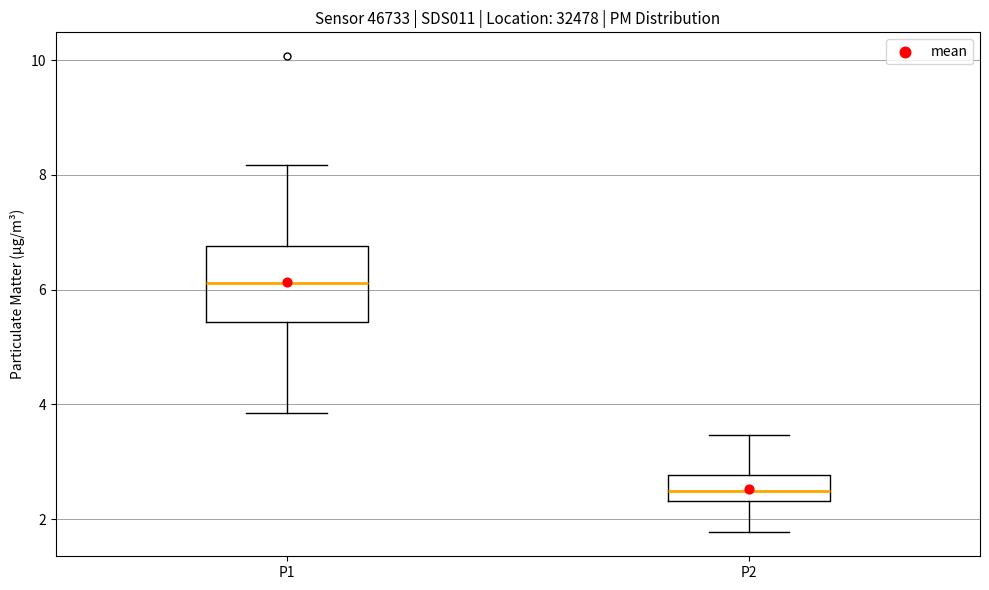

Which box has the highest median line?

P1